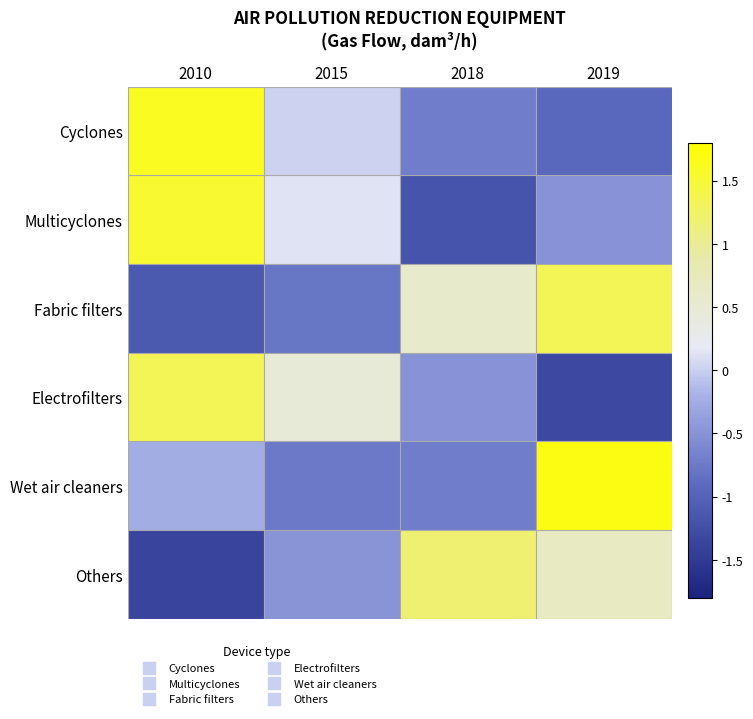

Reading left to right, what are all the values shown in this chart?

Cyclones: 2010=1.6	2015=0.0	2018=-0.7	2019=-0.9
Multicyclones: 2010=1.5	2015=0.1	2018=-1.2	2019=-0.5
Fabric filters: 2010=-1.1	2015=-0.8	2018=0.6	2019=1.3
Electrofilters: 2010=1.3	2015=0.5	2018=-0.5	2019=-1.3
Wet air cleaners: 2010=-0.2	2015=-0.8	2018=-0.7	2019=1.7
Others: 2010=-1.4	2015=-0.5	2018=1.2	2019=0.7